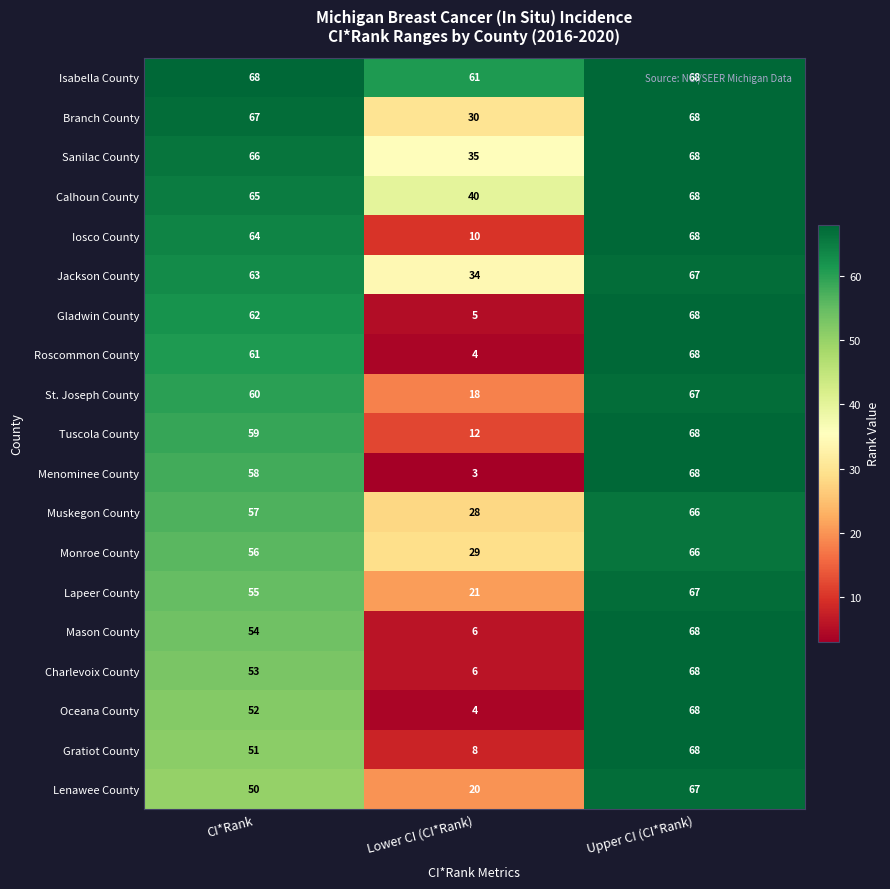

Which series has the largest total across all categories?

Isabella County